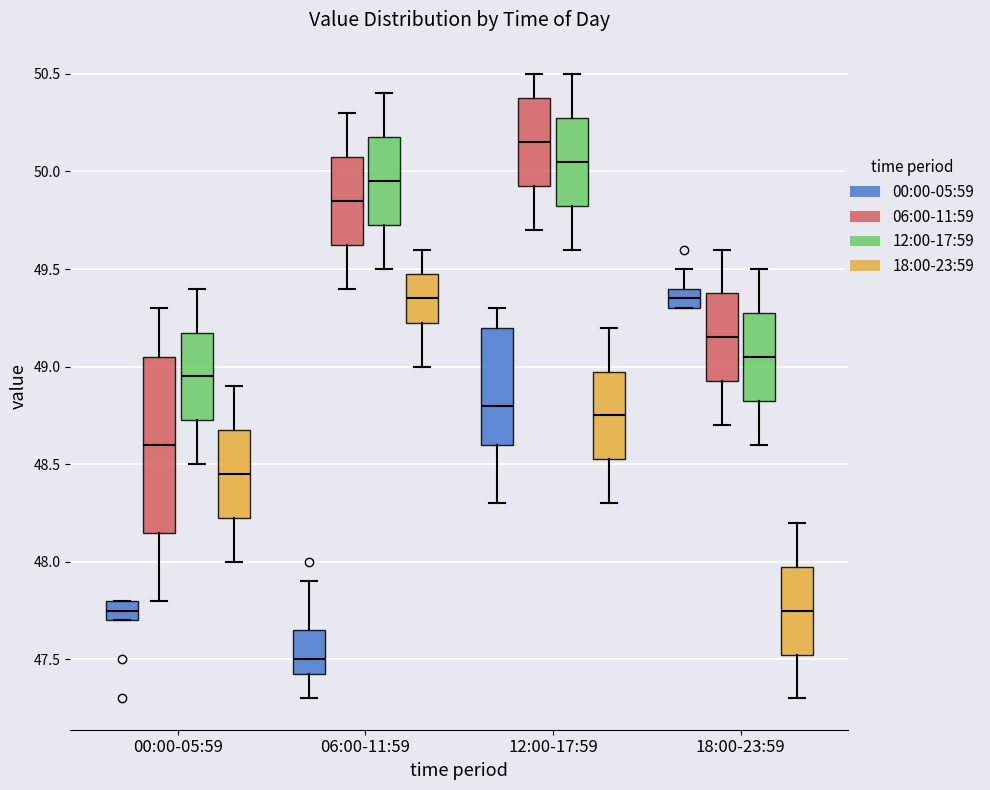

Where is the lower edge of the box for 12:00-17:59 (06:00-11:59) on the y-axis? The values are not printed on the chart, so give them approximately, as read against the axis.

49.95